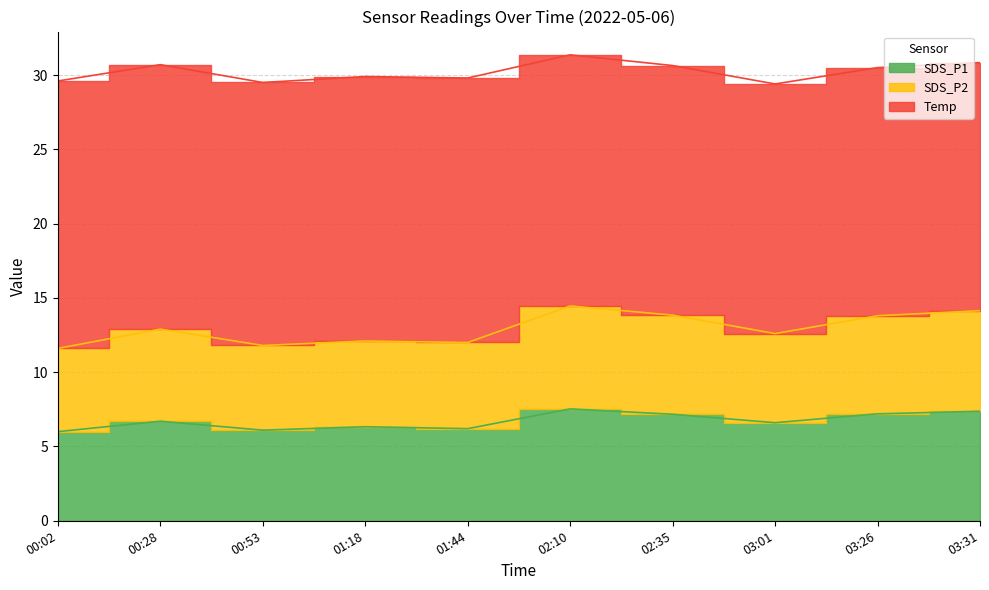

True or false: SDS_P1 and SDS_P2 cross at least once.

False